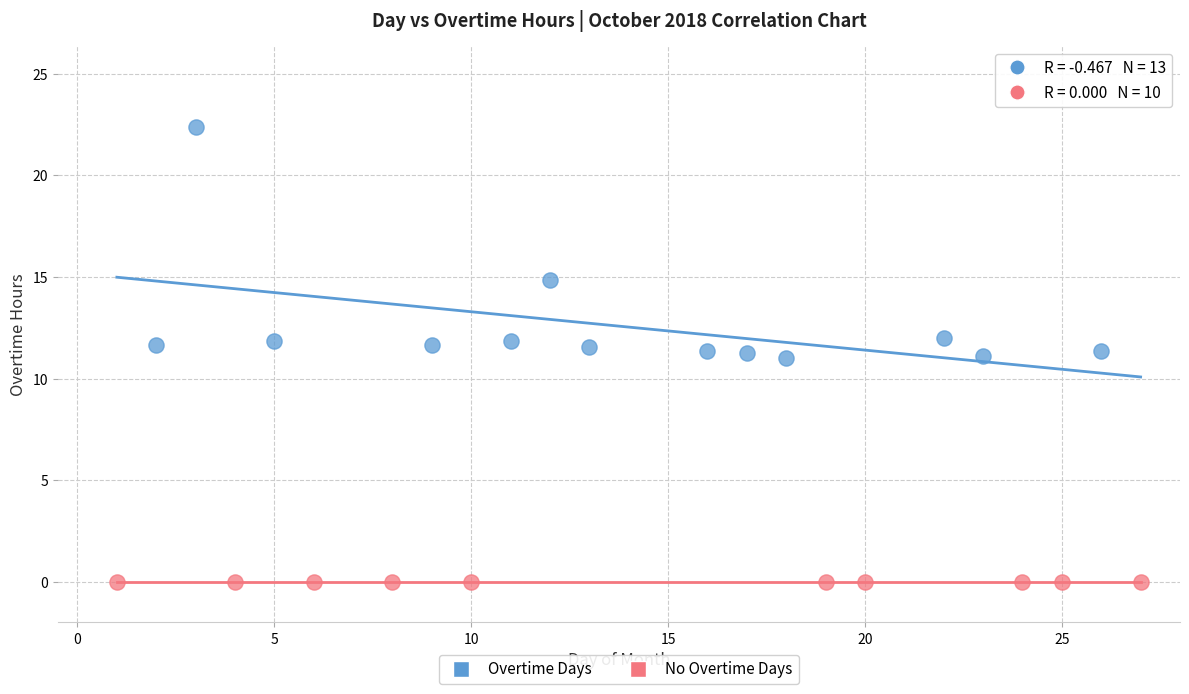

Which series contains the highest Y value?

Overtime Days